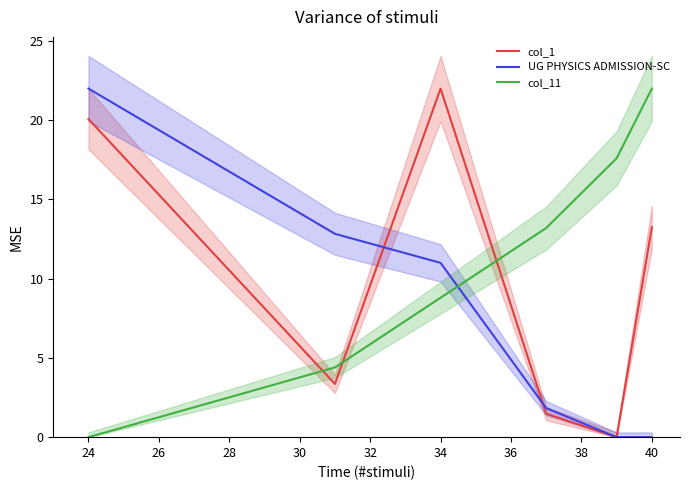

What is the highest value of the UG PHYSICS ADMISSION-SC series?

22.0